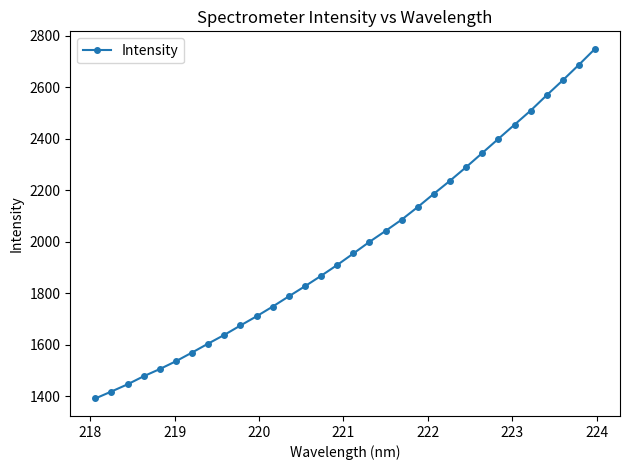

What is the value of the 14th point from the left?

1827.0